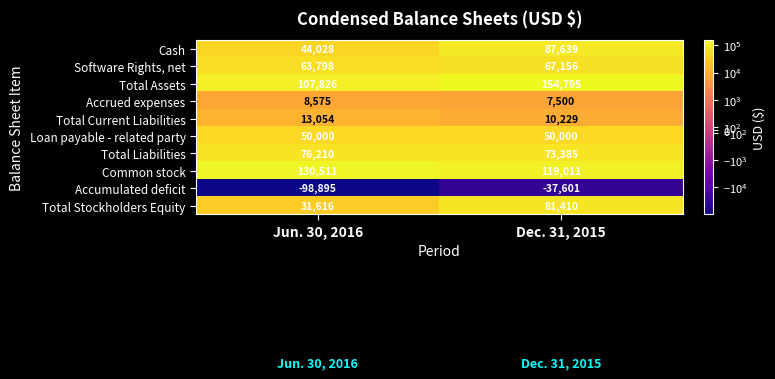

What is the approximate value of Accrued expenses at Dec. 31, 2015, to the nearest 50?

7500